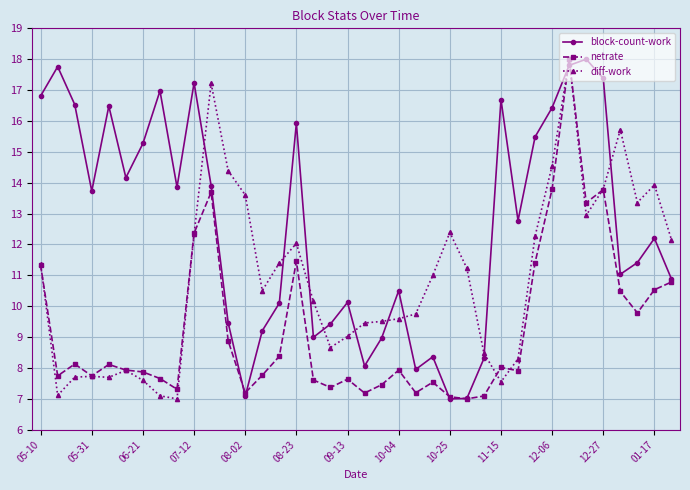

True or false: diff-work has more than 2 points higher than both neighbors.

True